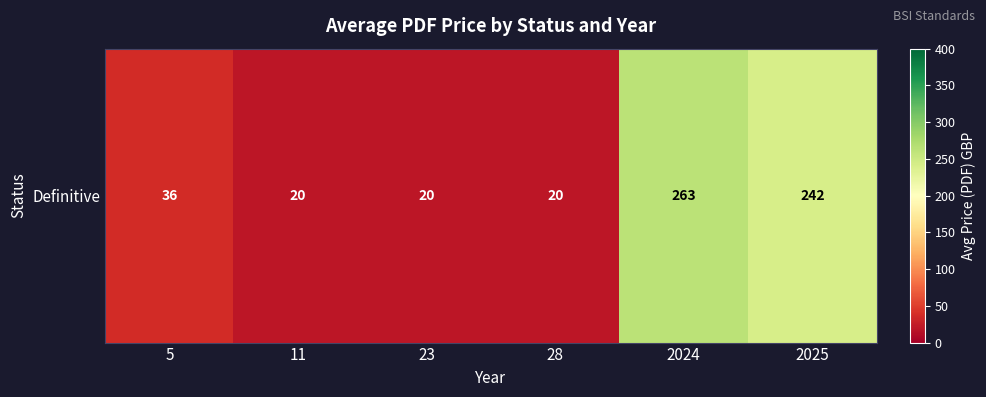

What is the sum of the values at 11 and 2025?

261.6